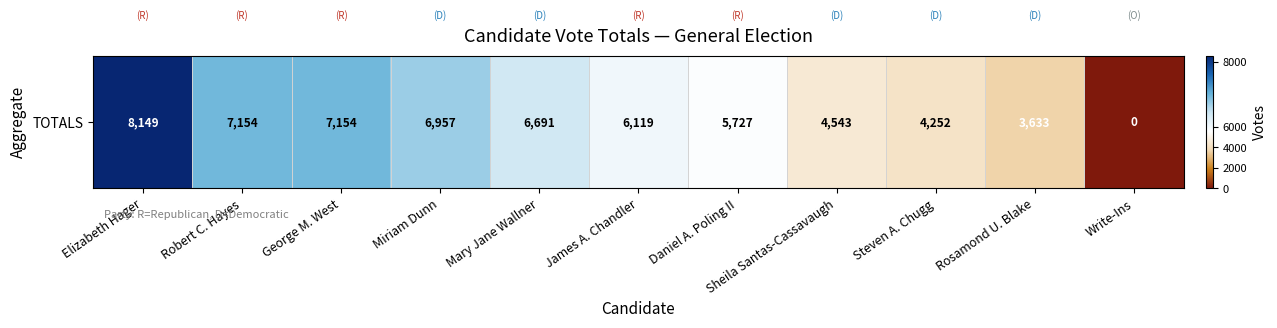

How many distinct data groups are displayed?

1